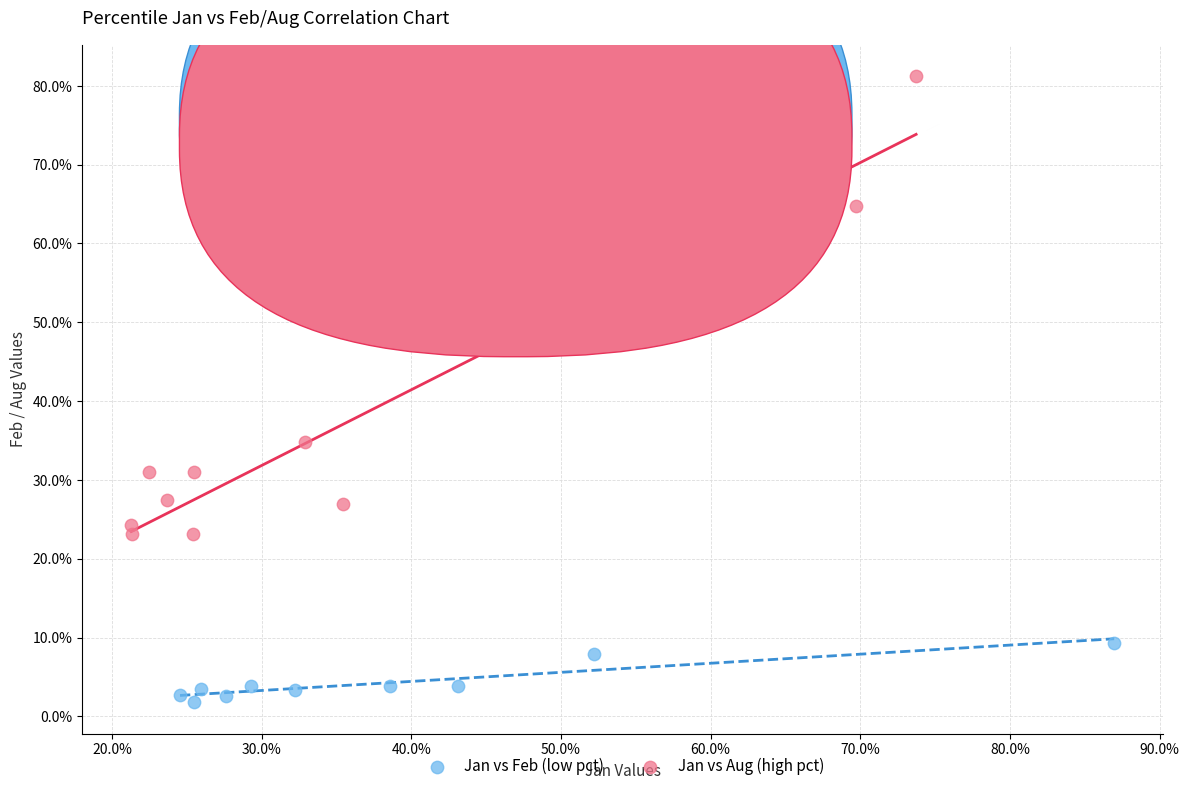

What are all the series names shown in the legend?

Jan vs Feb (low pct), Jan vs Aug (high pct)